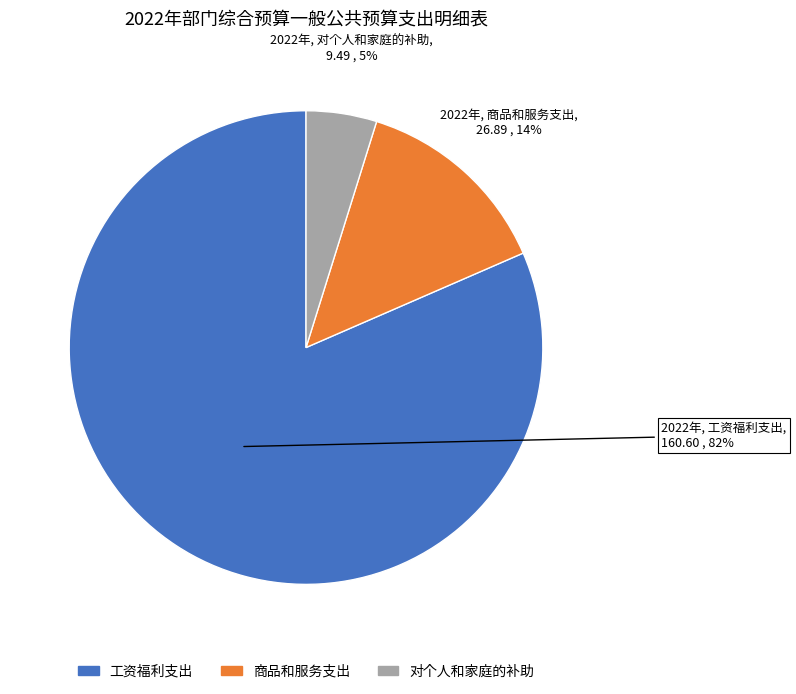

Which slice is the smallest?

对个人和家庭的补助